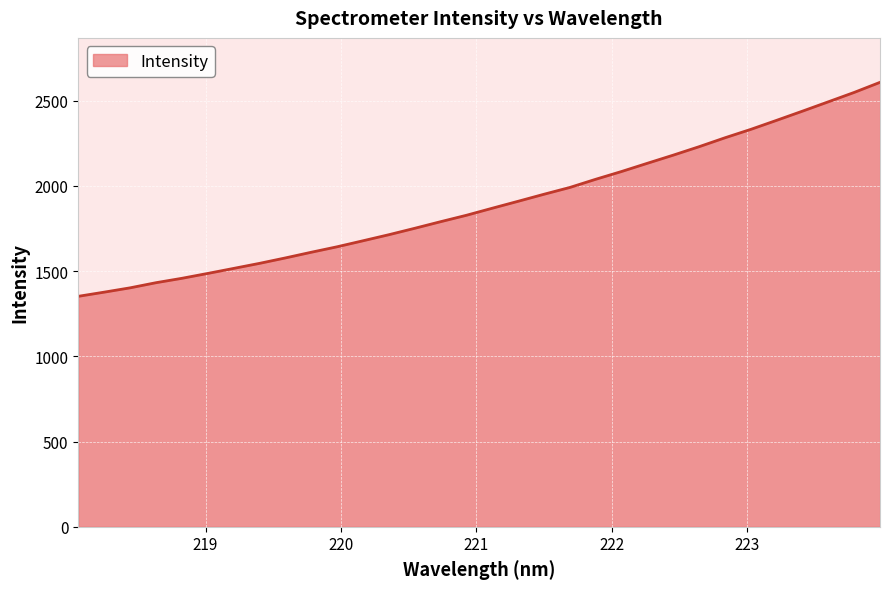

True or false: there are more than 2 points higher than both neighbors.

False